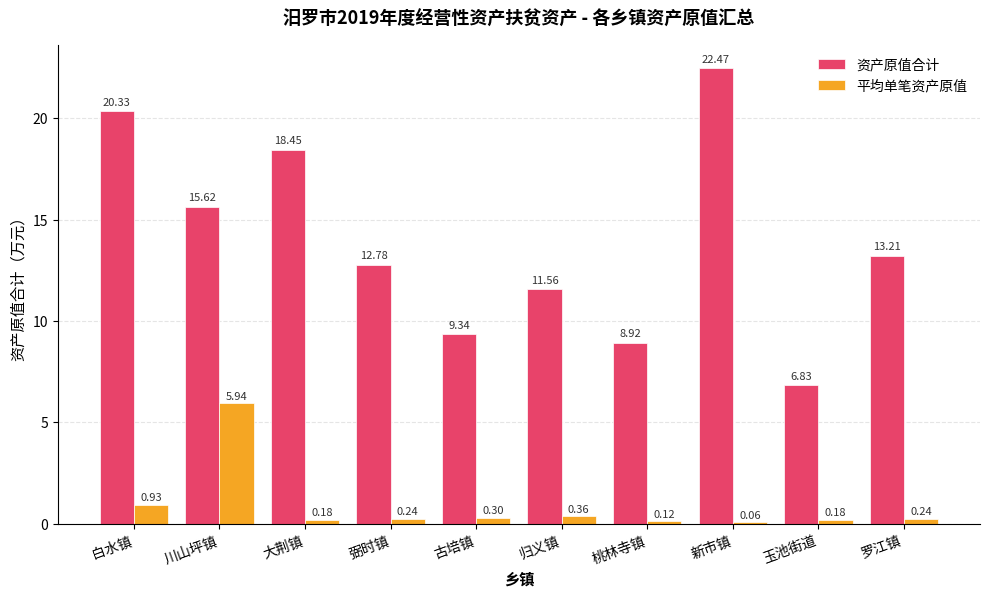

True or false: 资产原值合计 has a value of 13.2 at 罗江镇.

True